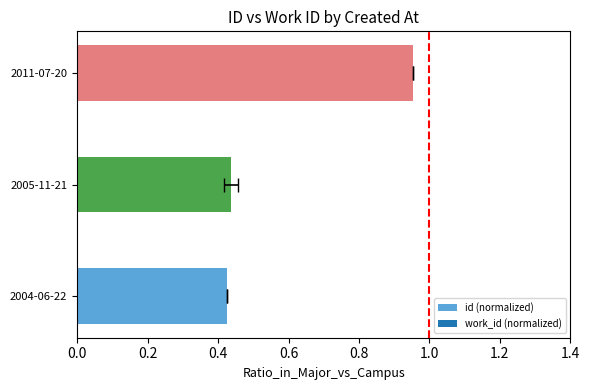

Which series has the largest total across all categories?

id (normalized)